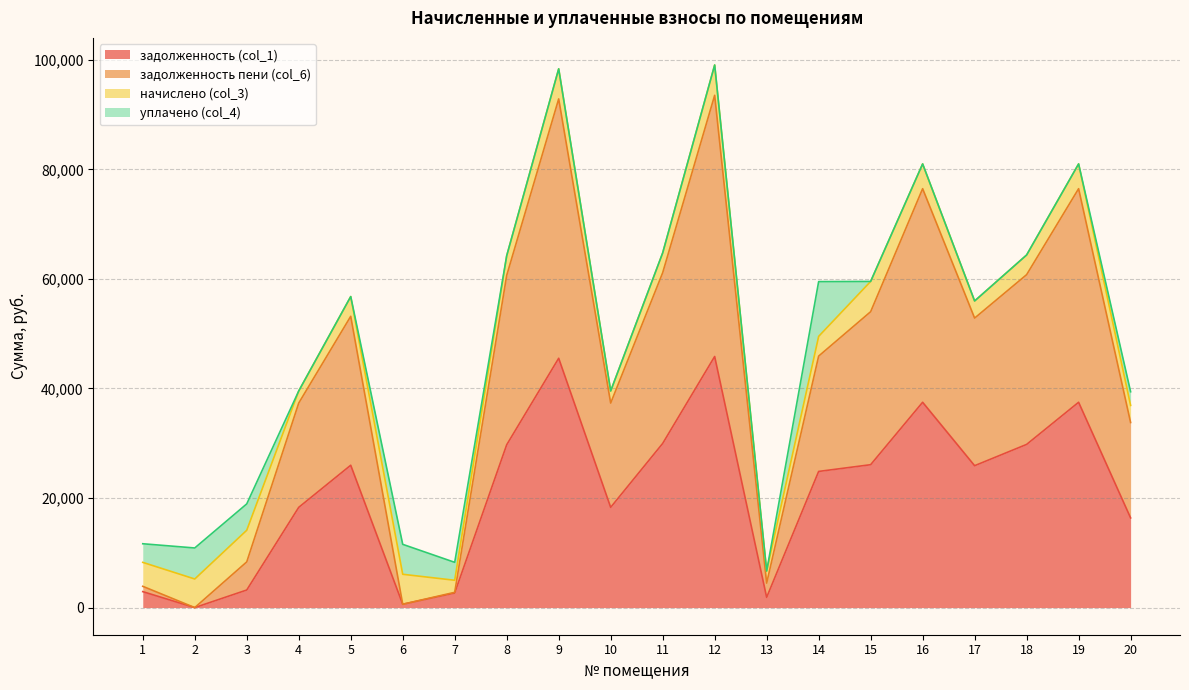

What is the total value across all series at 2?

10884.0